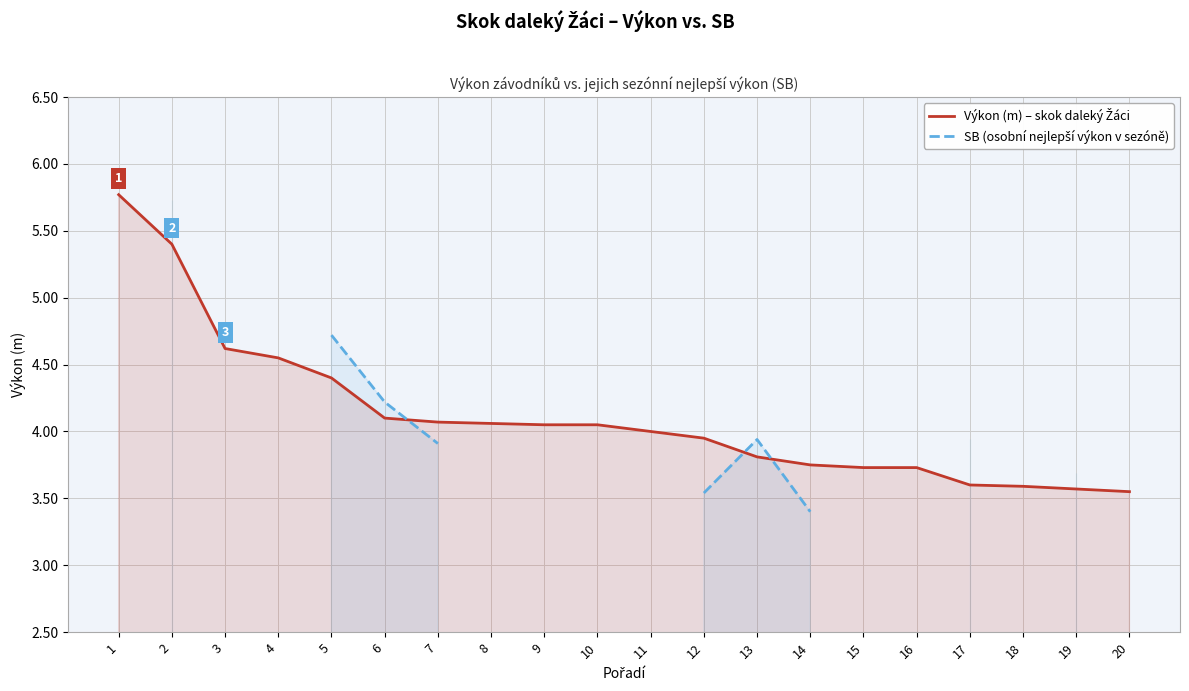

What are all the series names shown in the legend?

Výkon (m) – skok daleký Žáci, SB (osobní nejlepší výkon v sezóně)